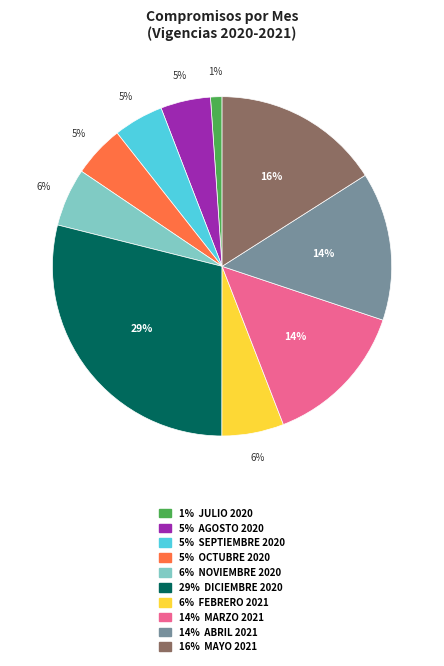

To the nearest percent, what is the average slice percentage?

10%